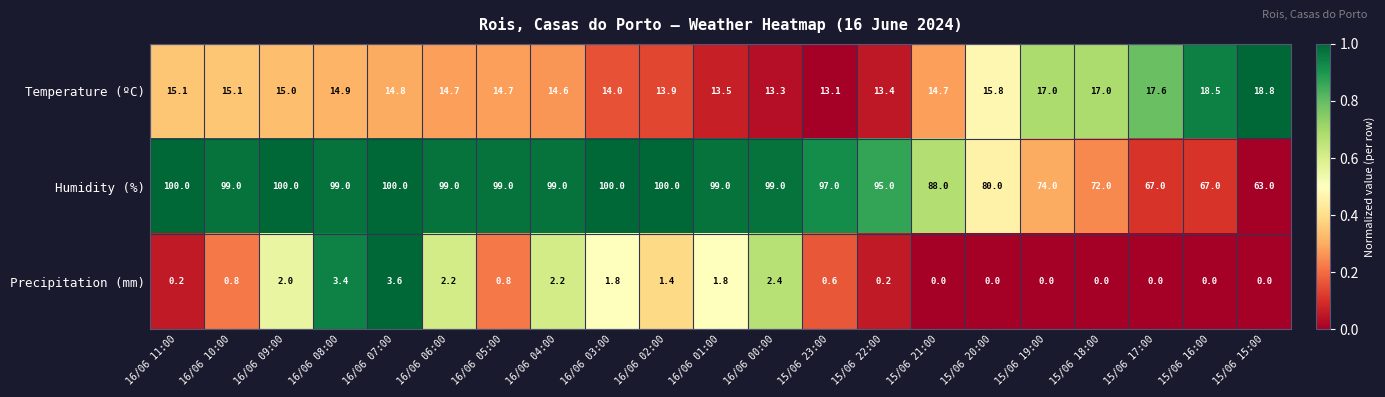

Is it true that Temperature (ºC) equals 17.0 at 15/06 18:00?

True